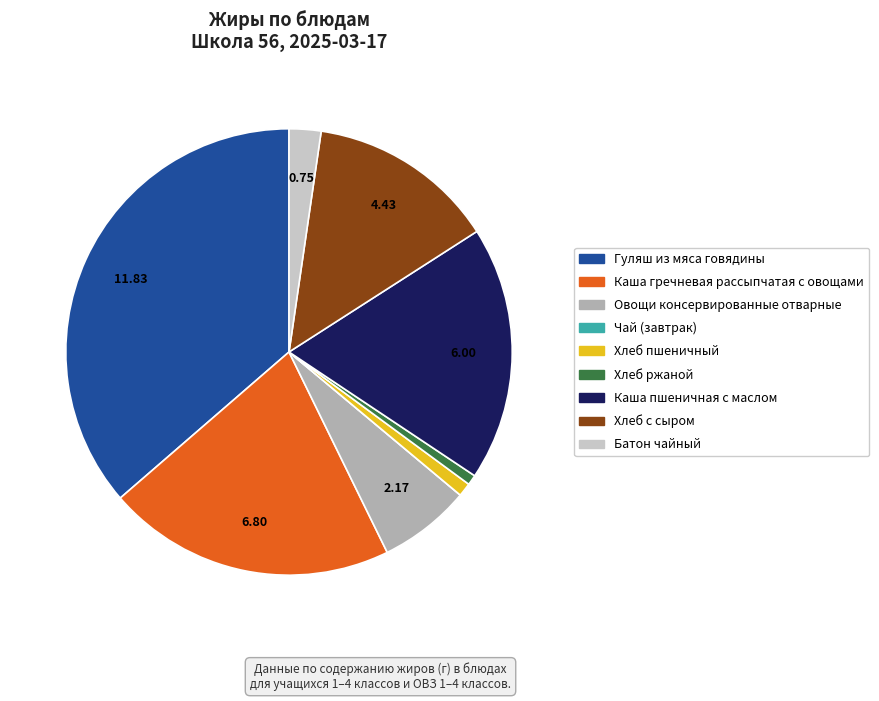

Is there any slice that represents more than half of the pie?

No